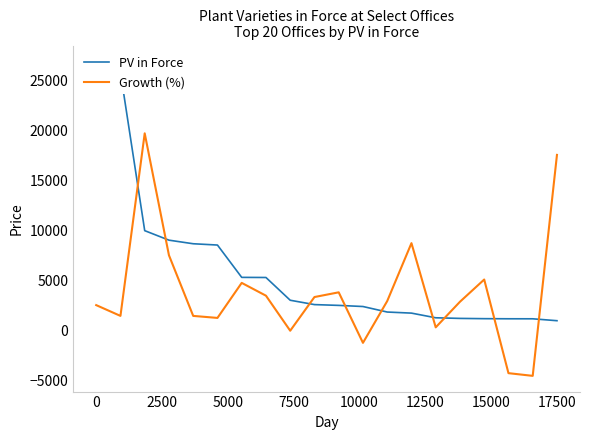

What is the maximum value for Growth (%)?

19701.3